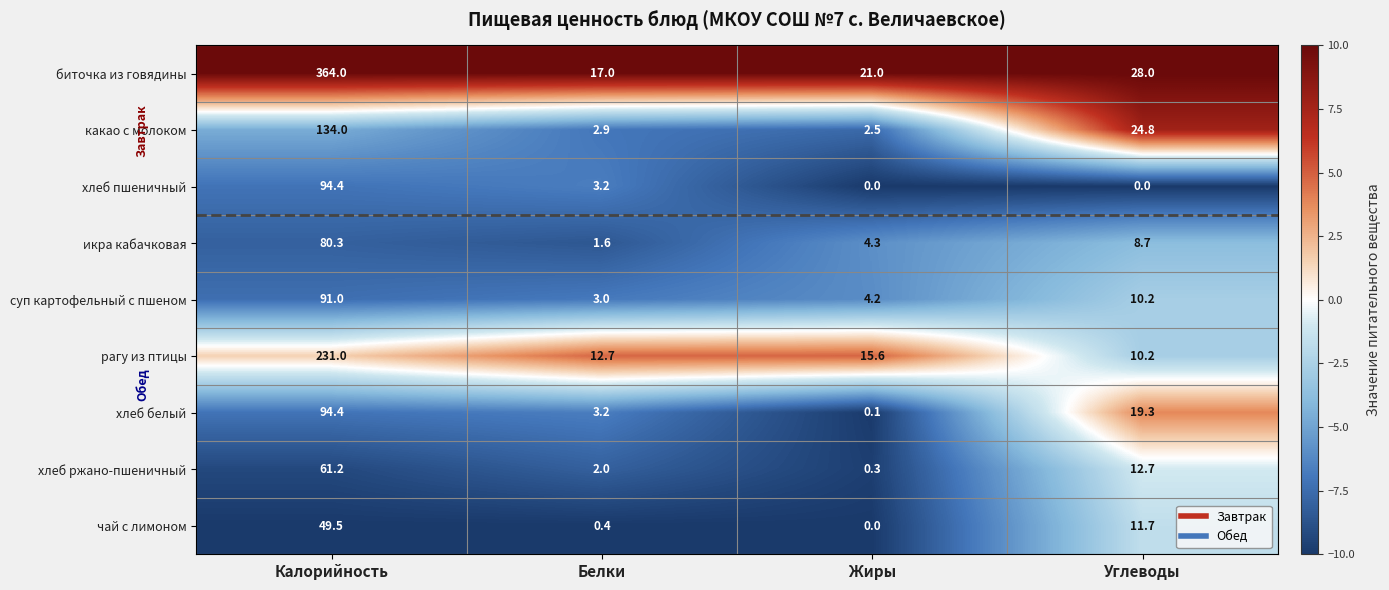

True or false: какао с молоком has a value of 2.5 at Жиры.

True